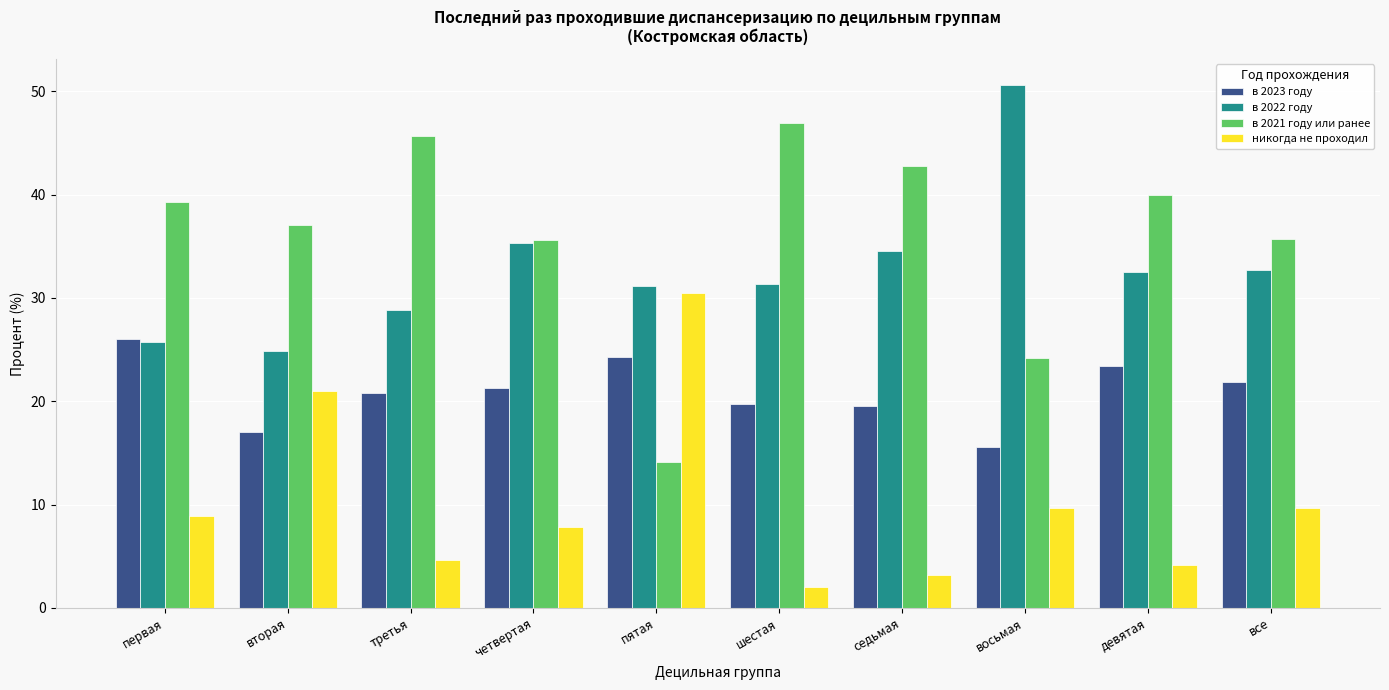

What is the total value across all series at седьмая?

100.0